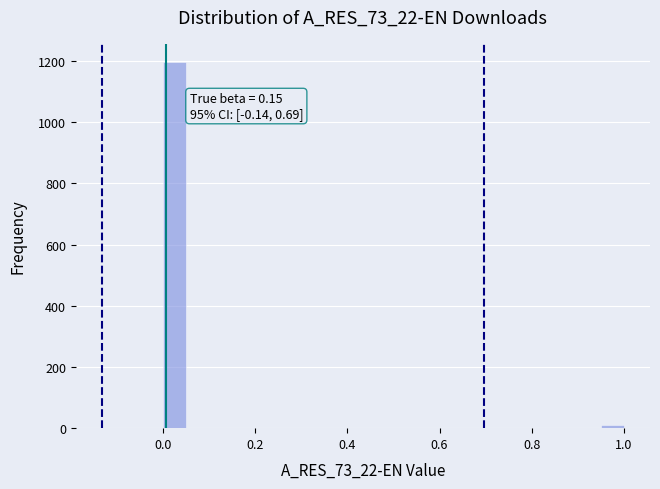

Around what value on the x-axis is the tallest bar? Give the approximate position of its centre, as read against the axis.

0.02